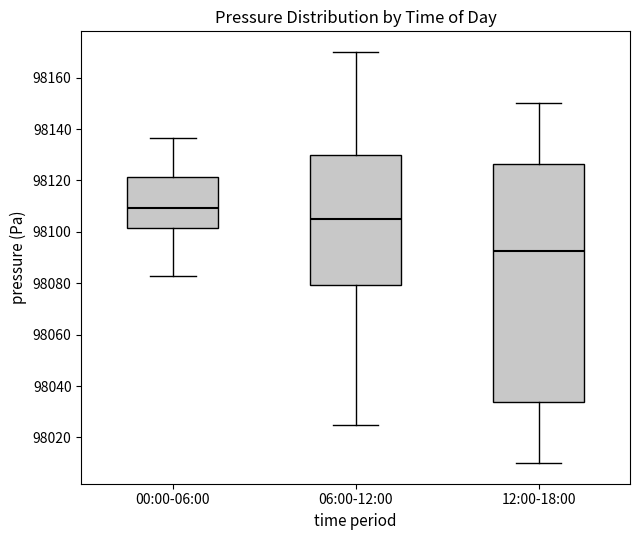

Comparing the boxes themselves (not the whiskers), which one is the tallest?

12:00-18:00